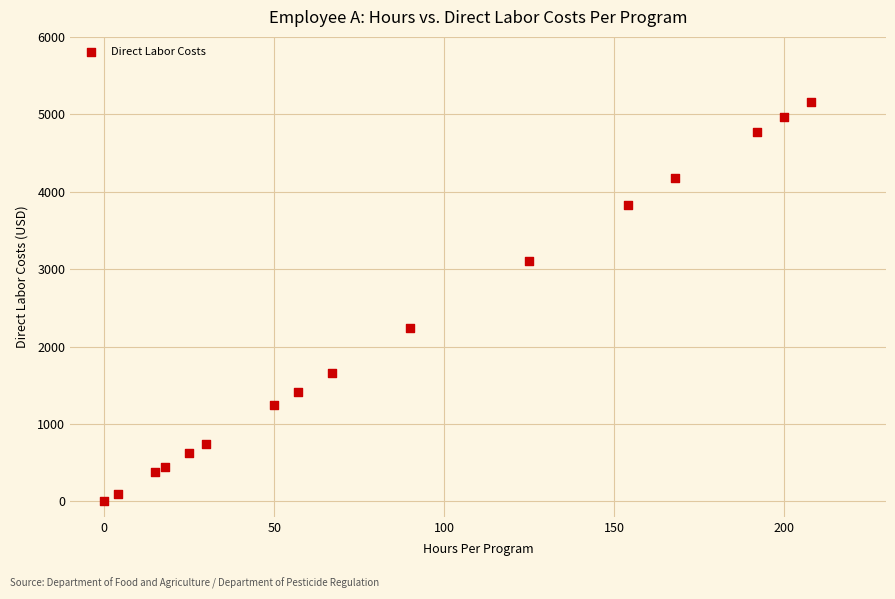

What Y value in the scatter plot is closest to 2582?

2234.7